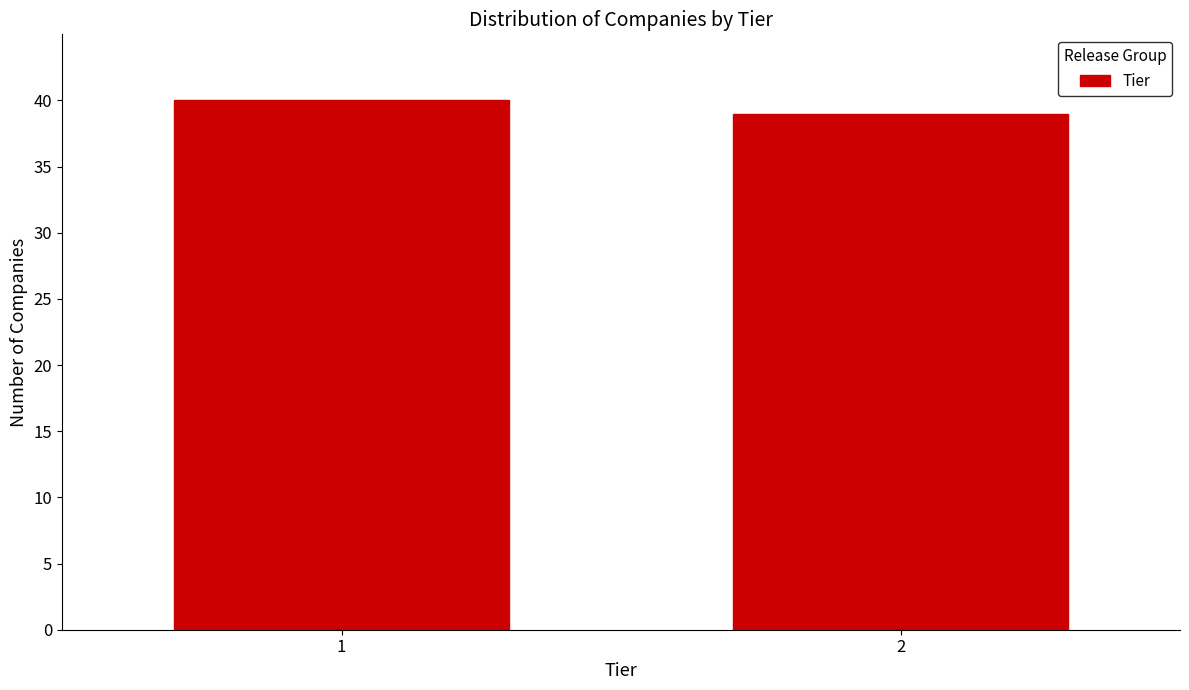

Reading right to left, list all the values displayed in this chart.

39	40